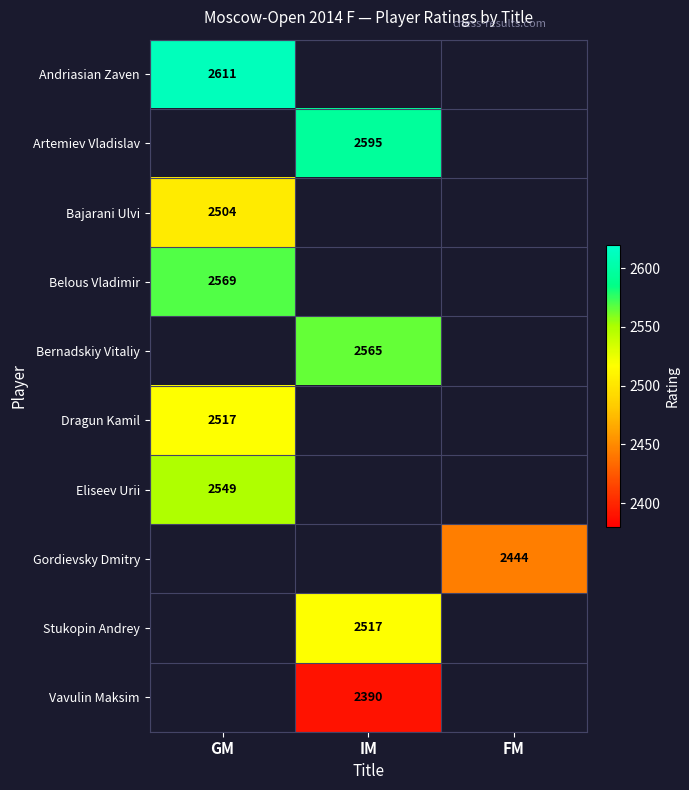

Is it true that Stukopin Andrey equals 1153 at IM?

False